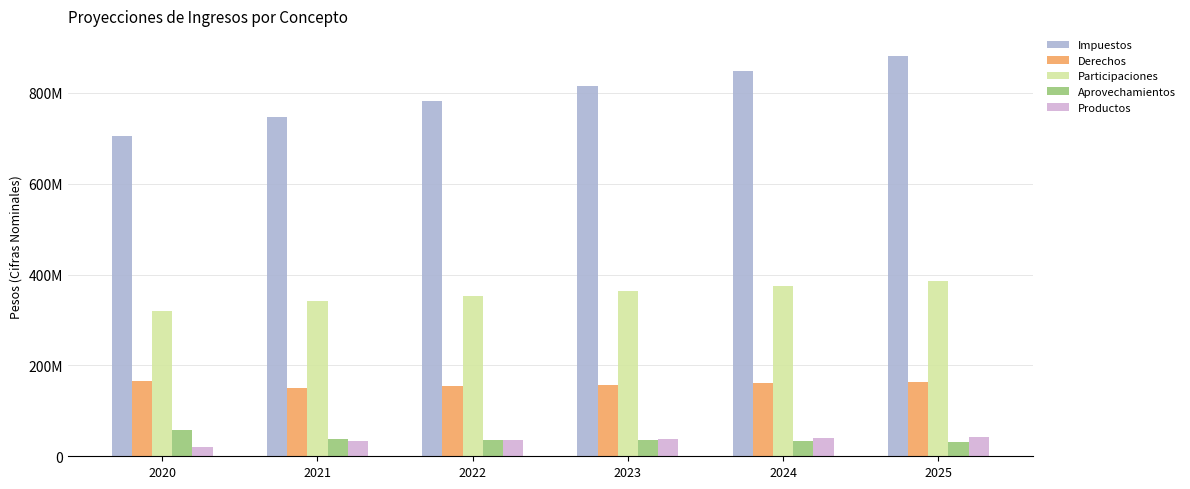

The value of Aprovechamientos at 2020 is 56848650. True or false?

True